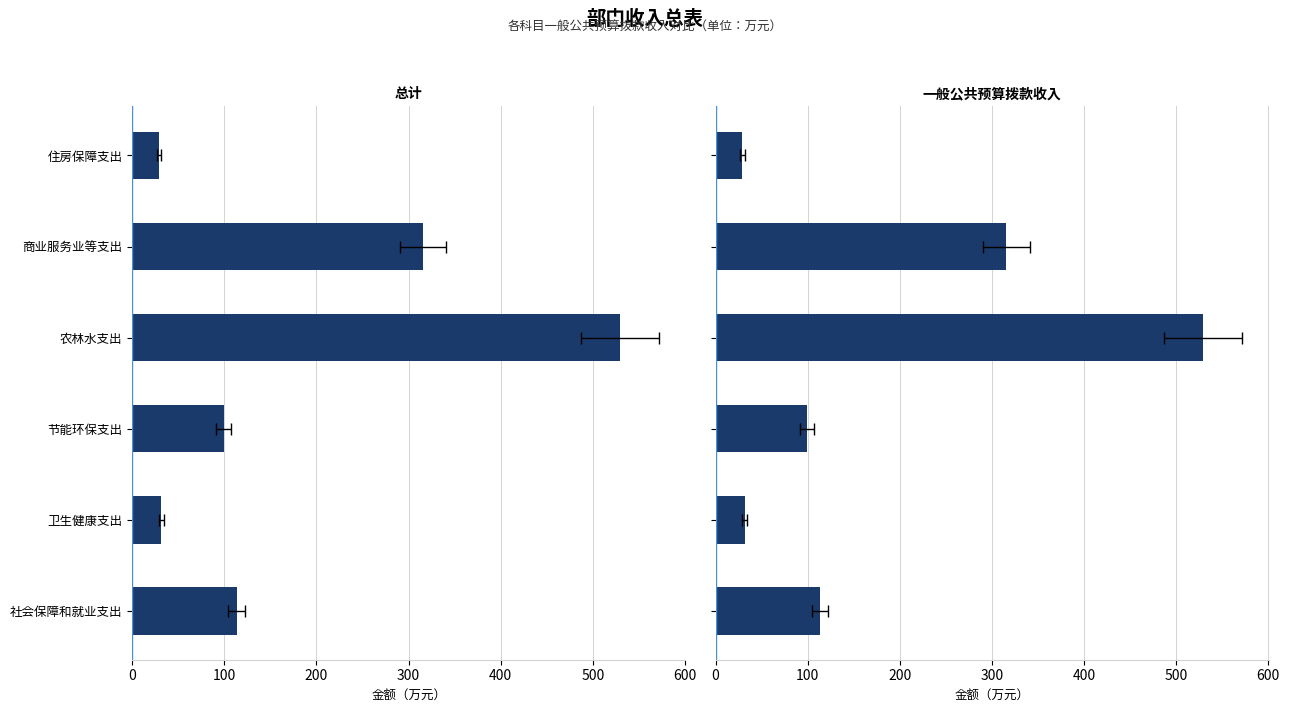

What is the value of the 总计 bar at the 1st from the left?

113.4